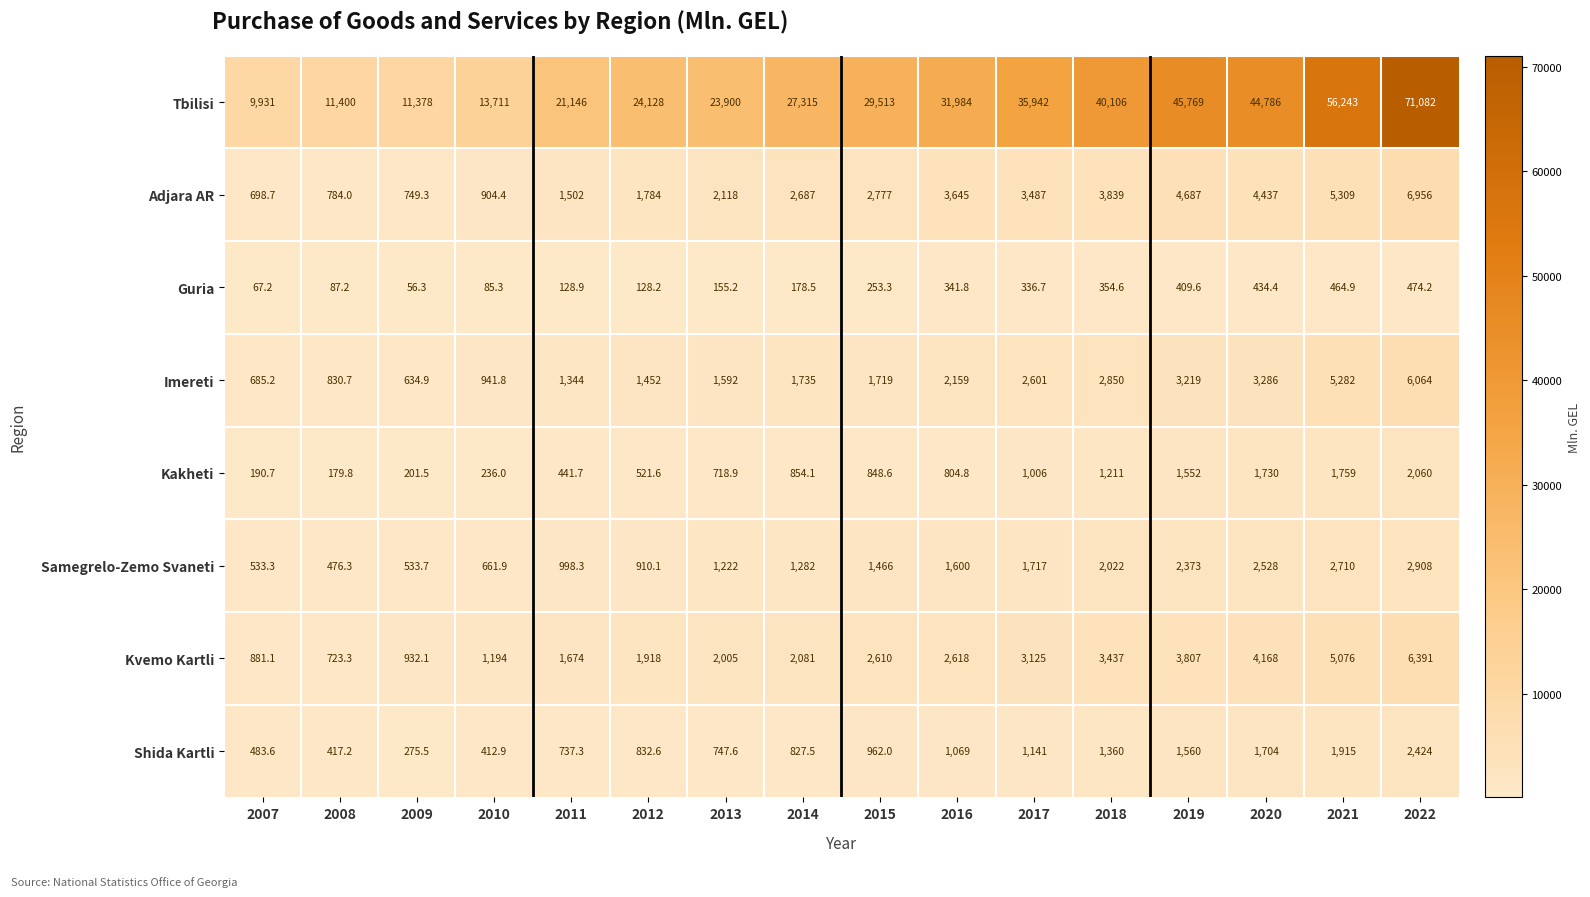

At which category is the sum across all series the highest?

2022